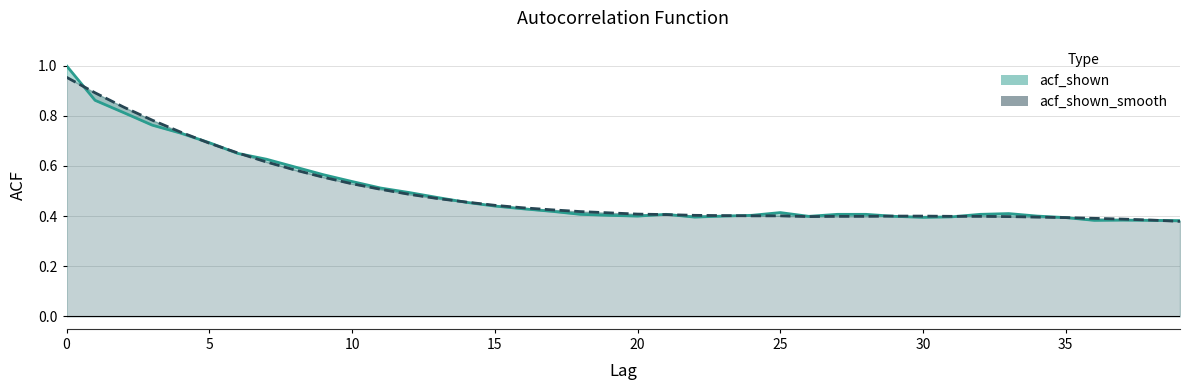

What is the difference between the maximum and second lowest values in the acf_shown series?

0.6